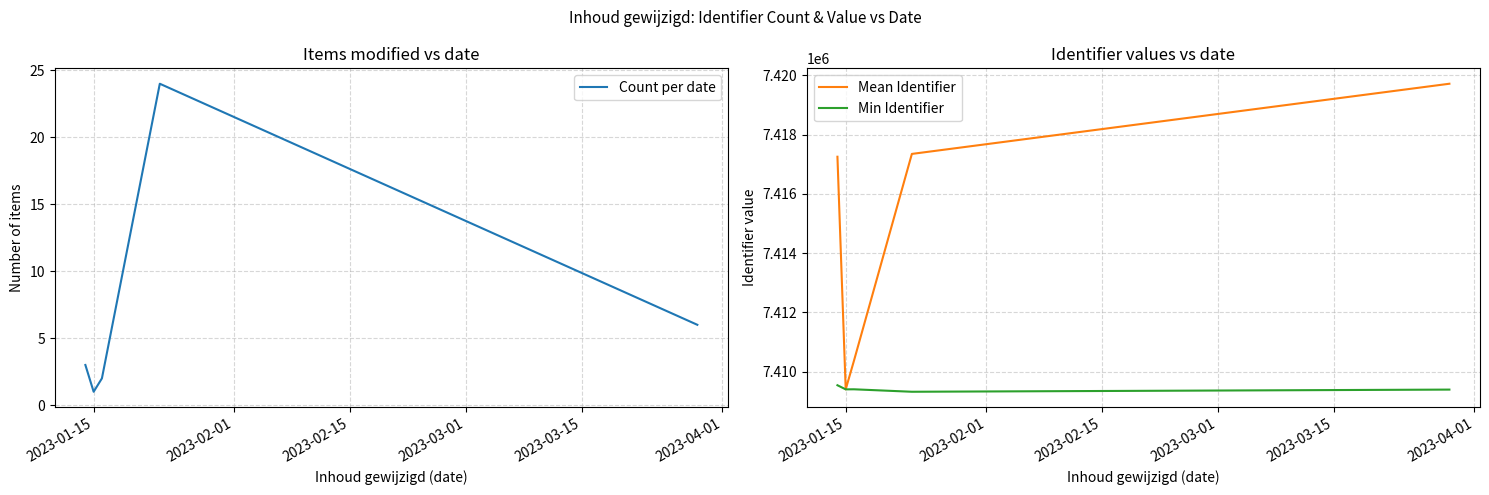

Where does the Min Identifier series first go above 7409401?

2023-01-15